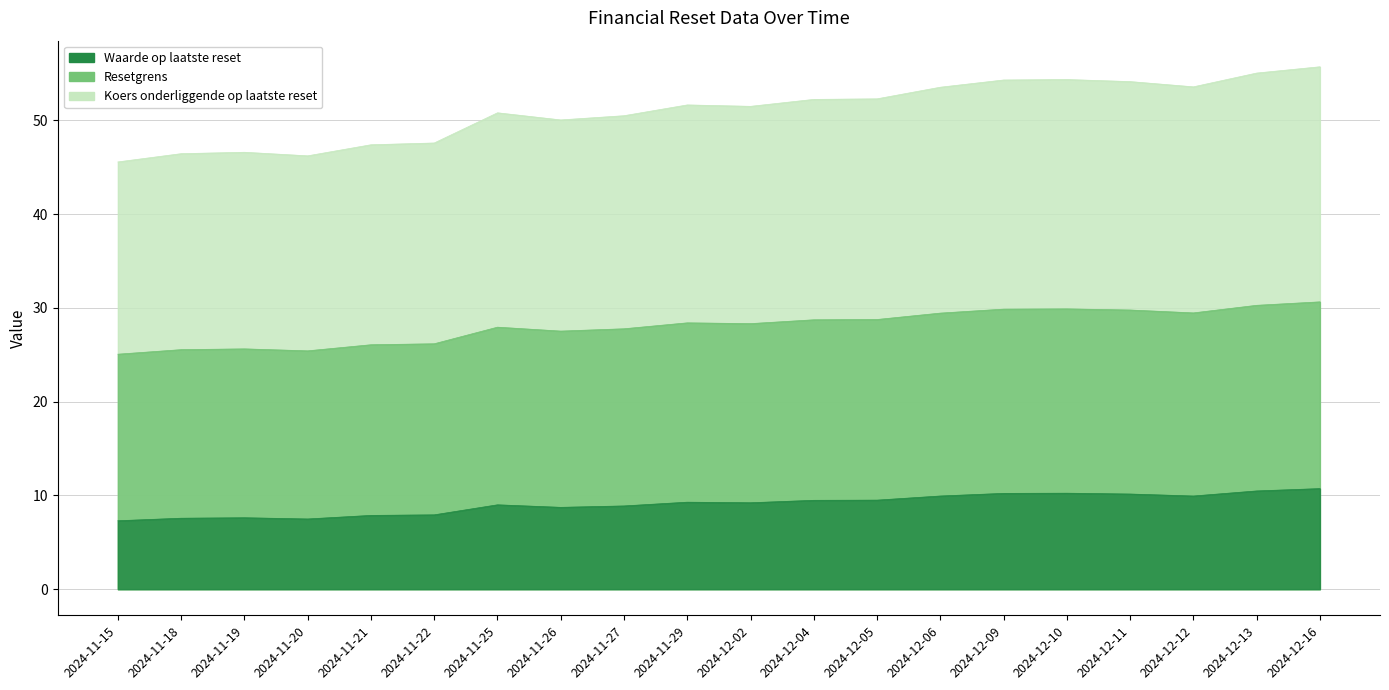

How many values in the Waarde op laatste reset series are below 9?

8